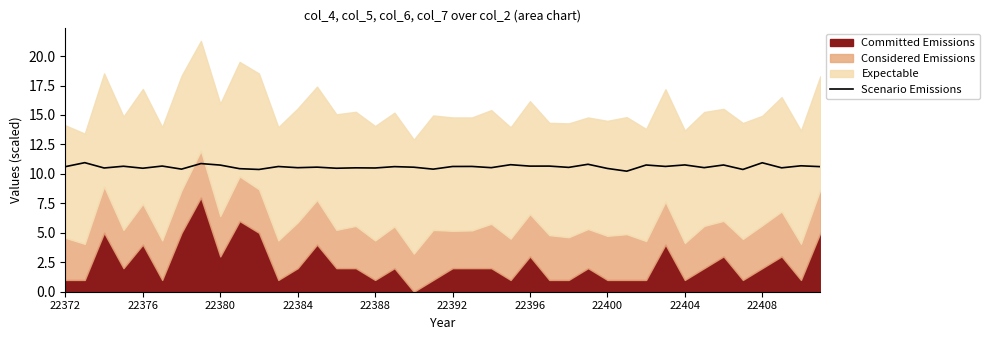

True or false: Scenario Emissions has a value of 10.7 at 22396.

True